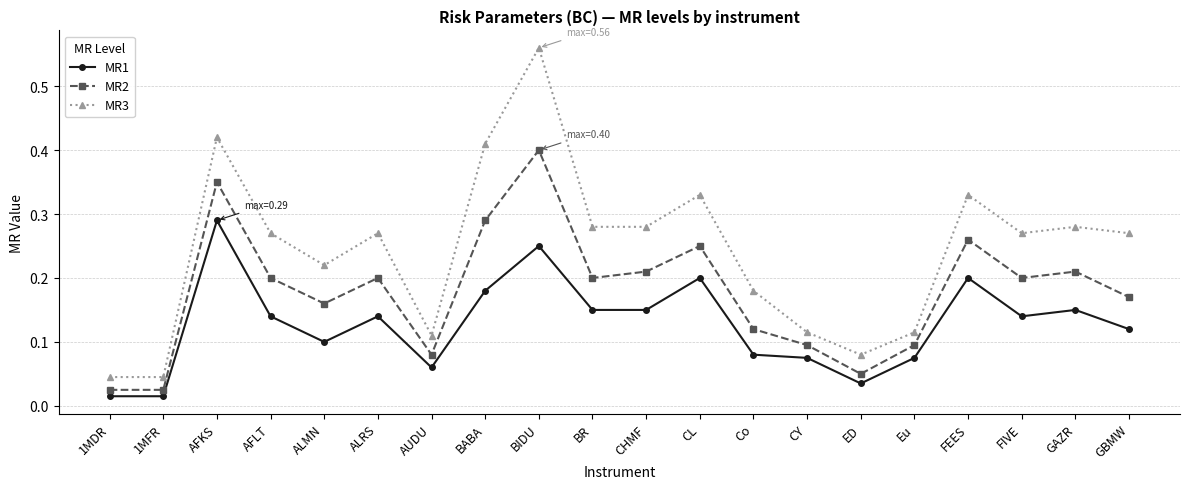

Where is the first local maximum for MR1?

AFKS